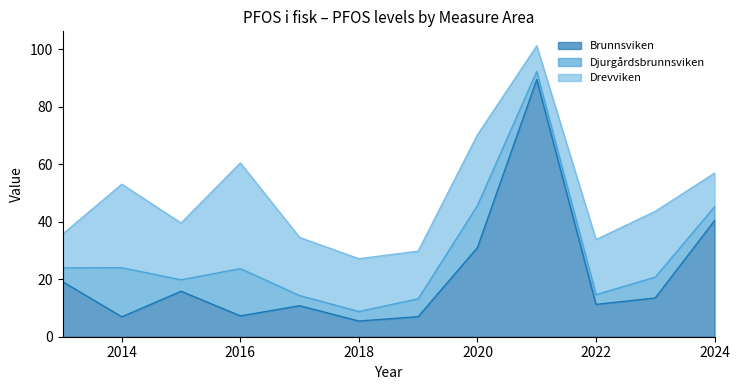

Rank the series by their maximum value, from highest to lowest.

Brunnsviken, Drevviken, Djurgårdsbrunnsviken